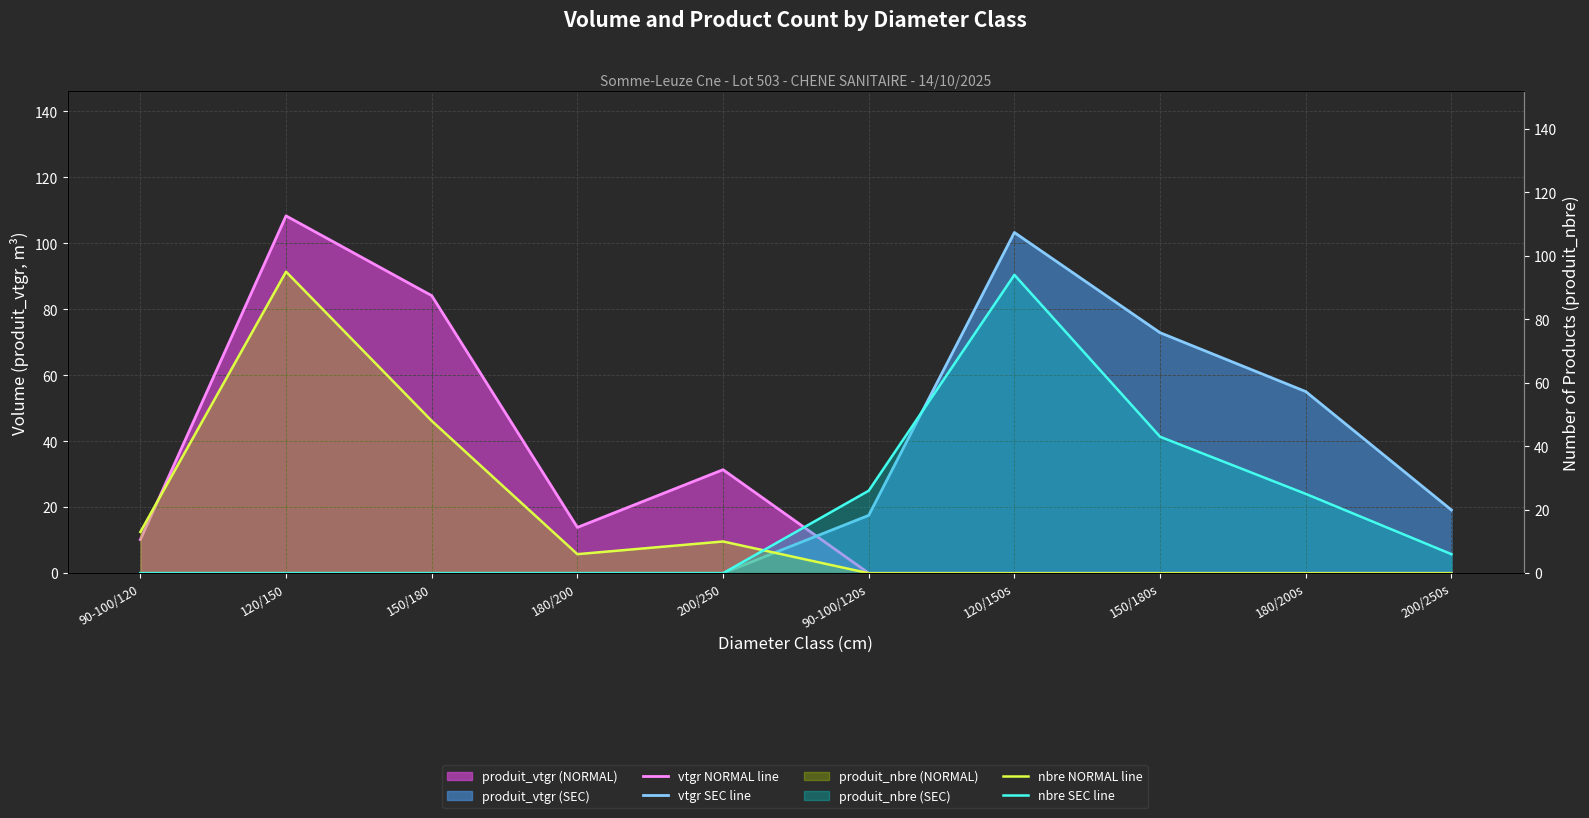

How many values in the vtgr SEC line series exceed 17?

5